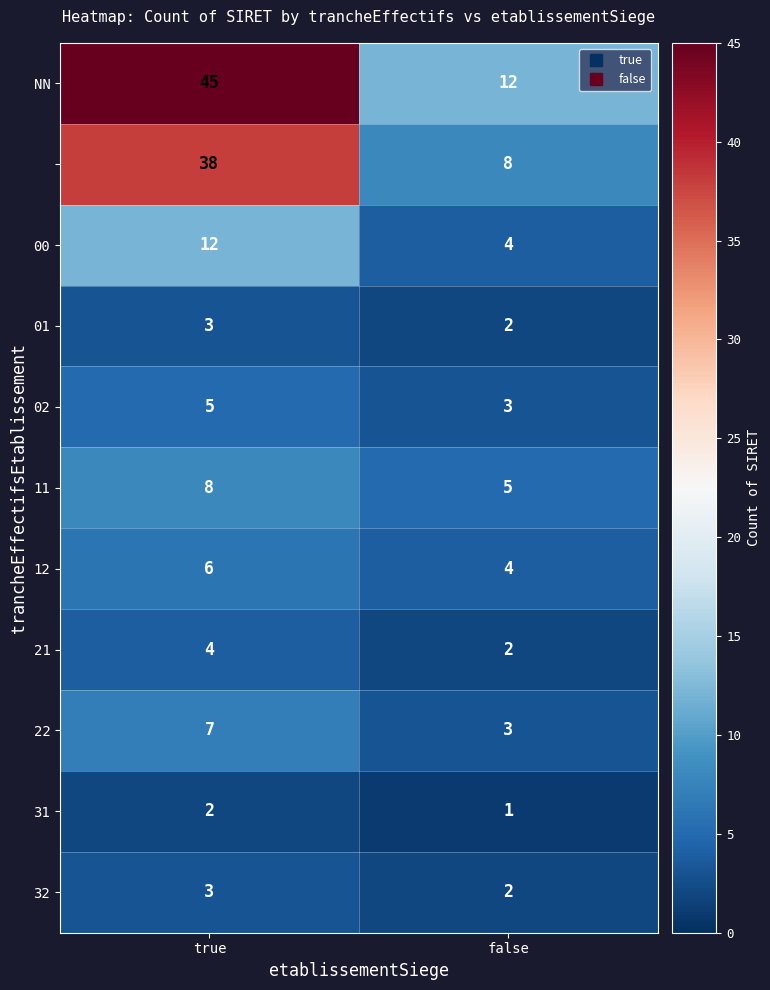

What is the spread (max minus min) of values at false?

11